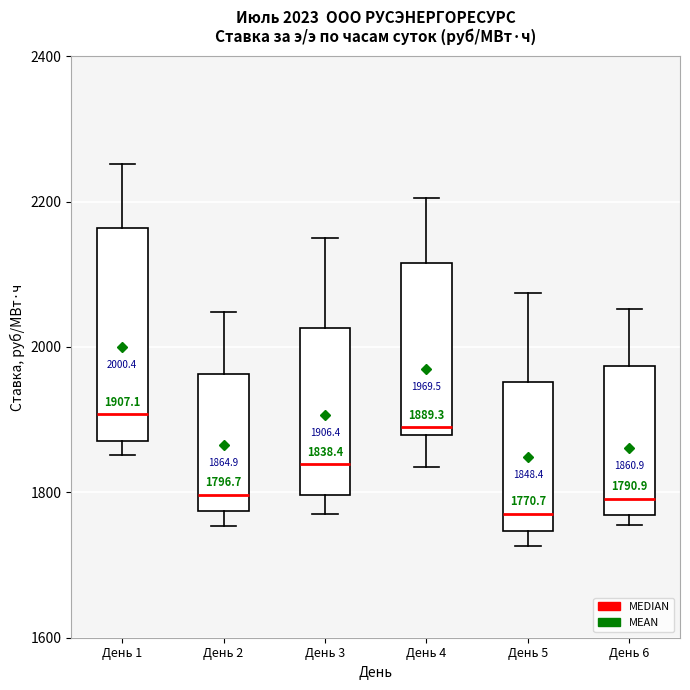

Comparing the boxes themselves (not the whiskers), which one is the tallest?

День 1